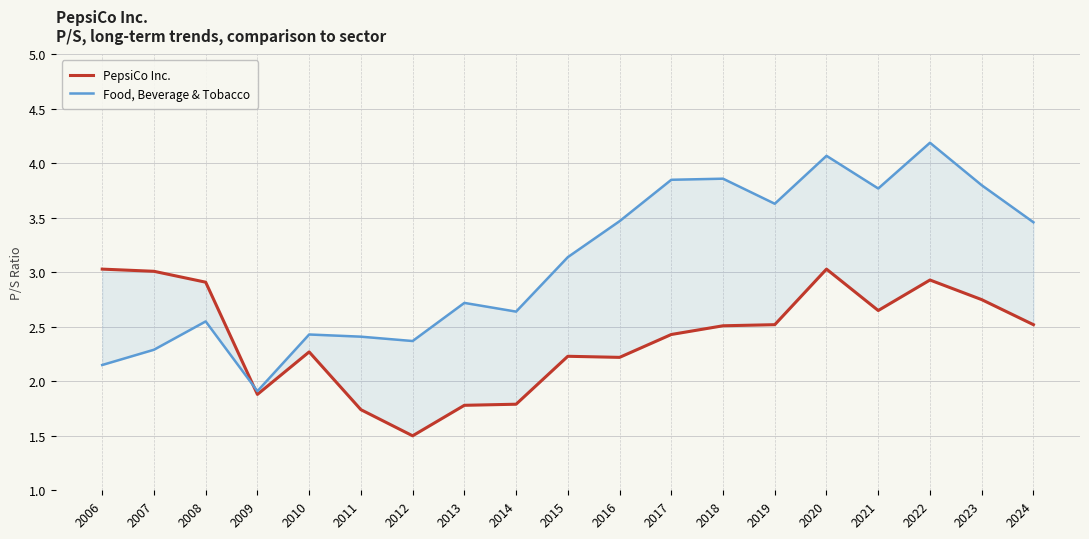

Read the Food, Beverage & Tobacco value at 2016.

3.5